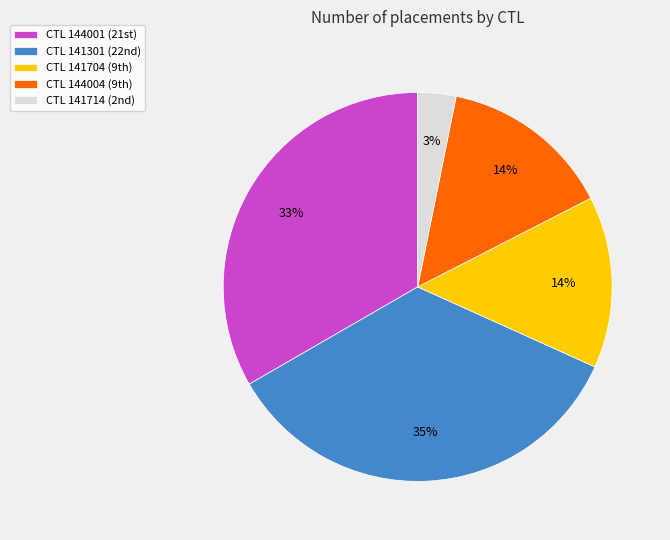

Count the number of slices in the pie.

5